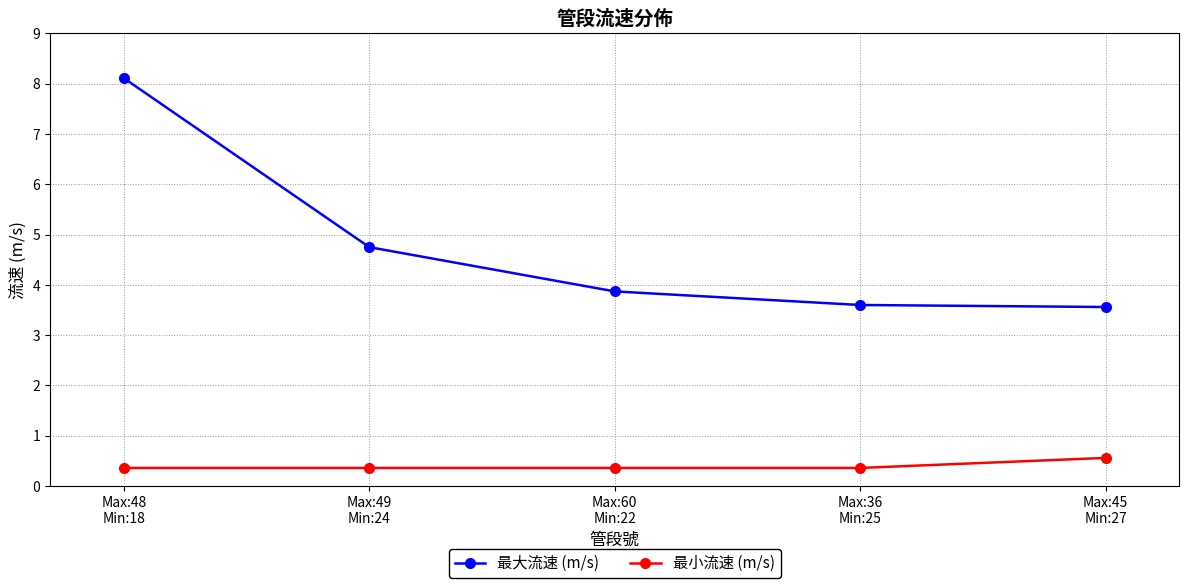

What is the maximum value for 最大流速 (m/s)?

8.1